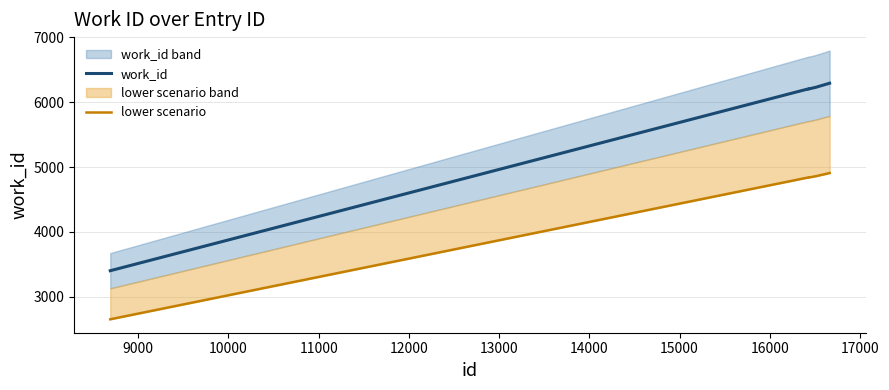

What is the lowest value of the work_id series?

3403